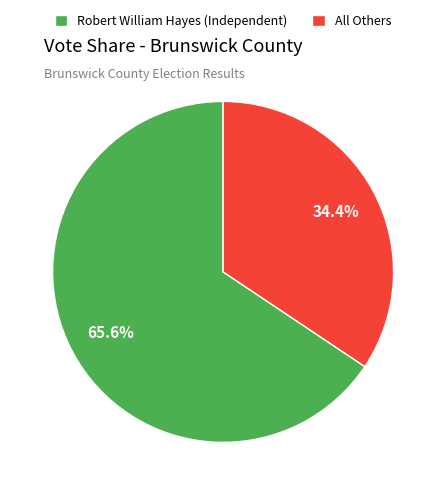

Approximately how many times larger is the value at All Others compared to Robert William Hayes (Independent)?

0.5